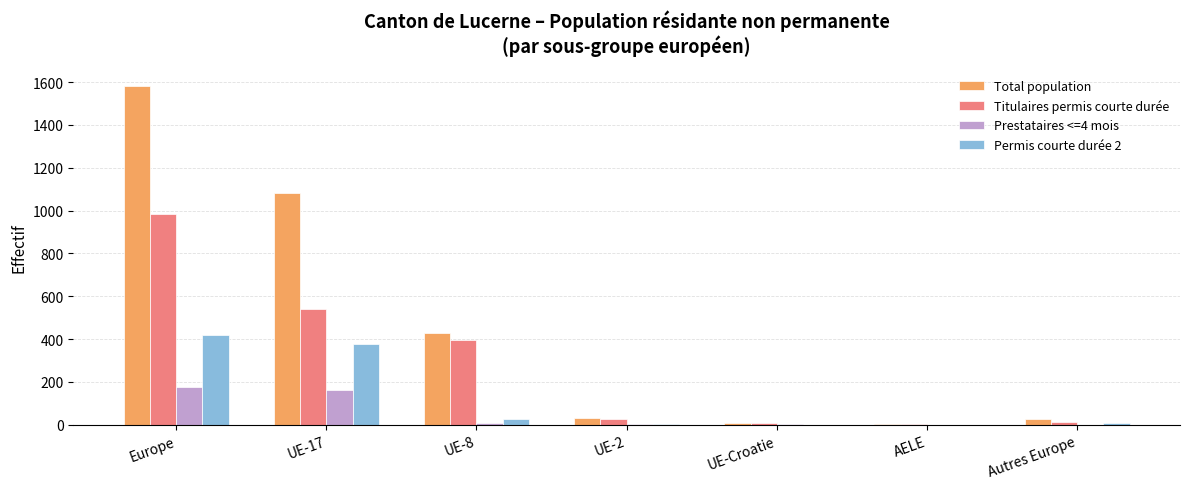

Which series has the largest total across all categories?

Total population